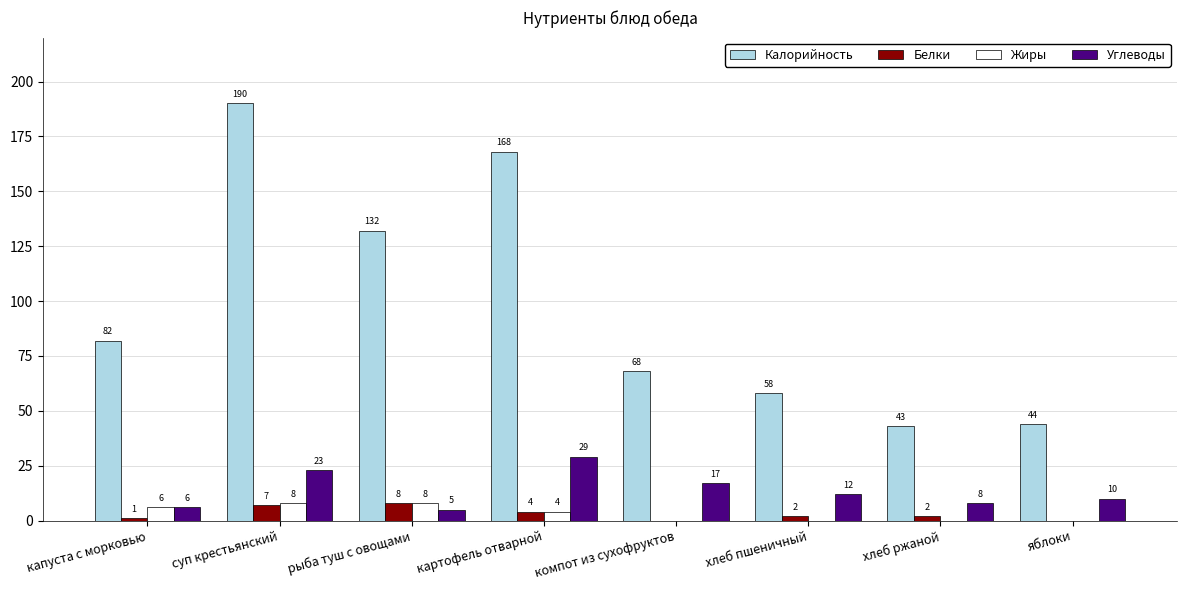

Between суп крестьянский and рыба туш с овощами, which series saw the biggest shift?

Калорийность